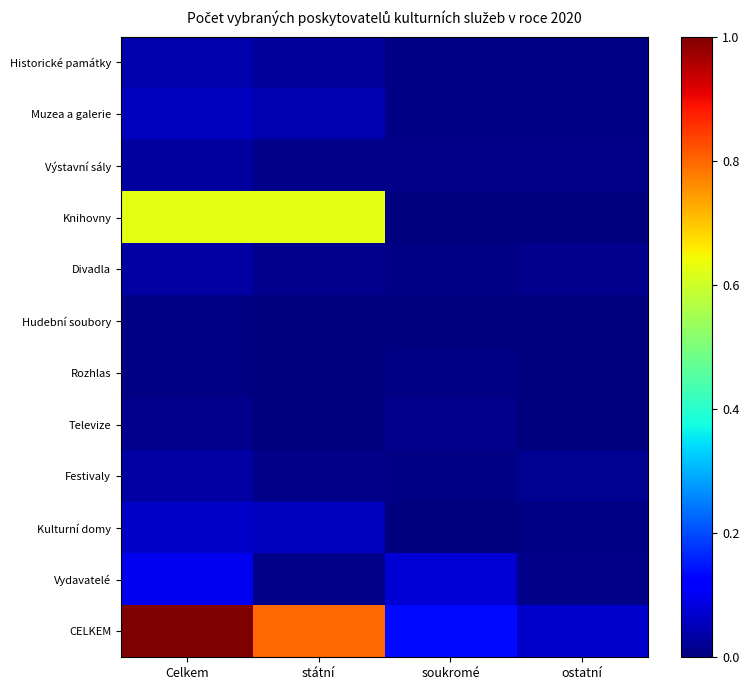

Which series has the widest spread of values?

CELKEM